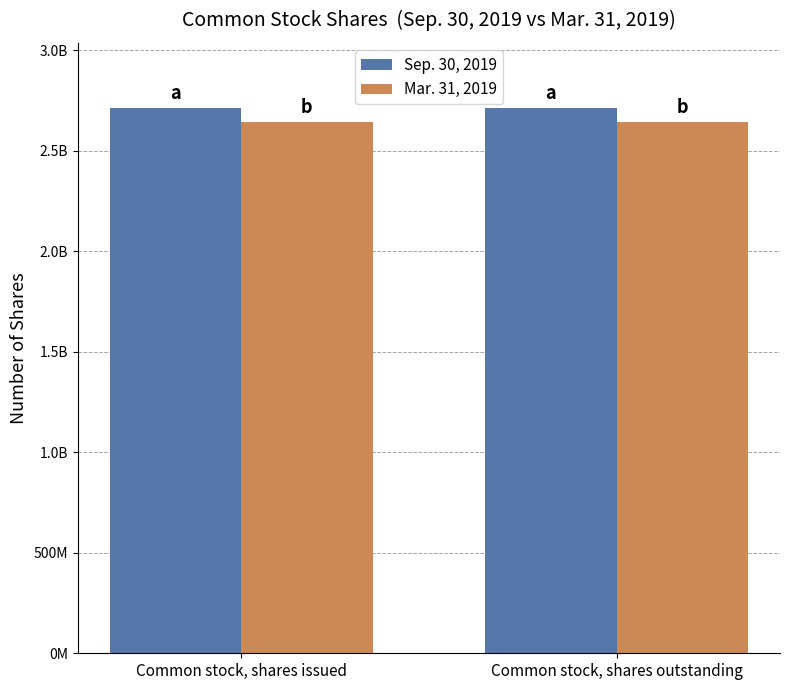

What are all the series names shown in the legend?

Sep. 30, 2019, Mar. 31, 2019